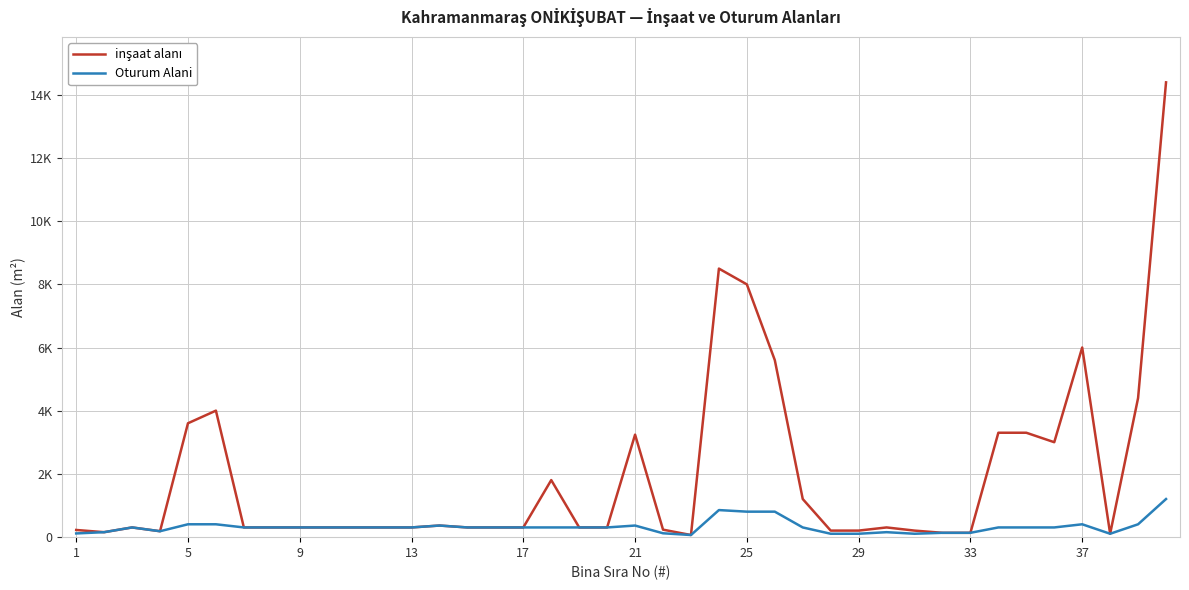

True or false: inşaat alanı and Oturum Alani intersect in this chart.

False